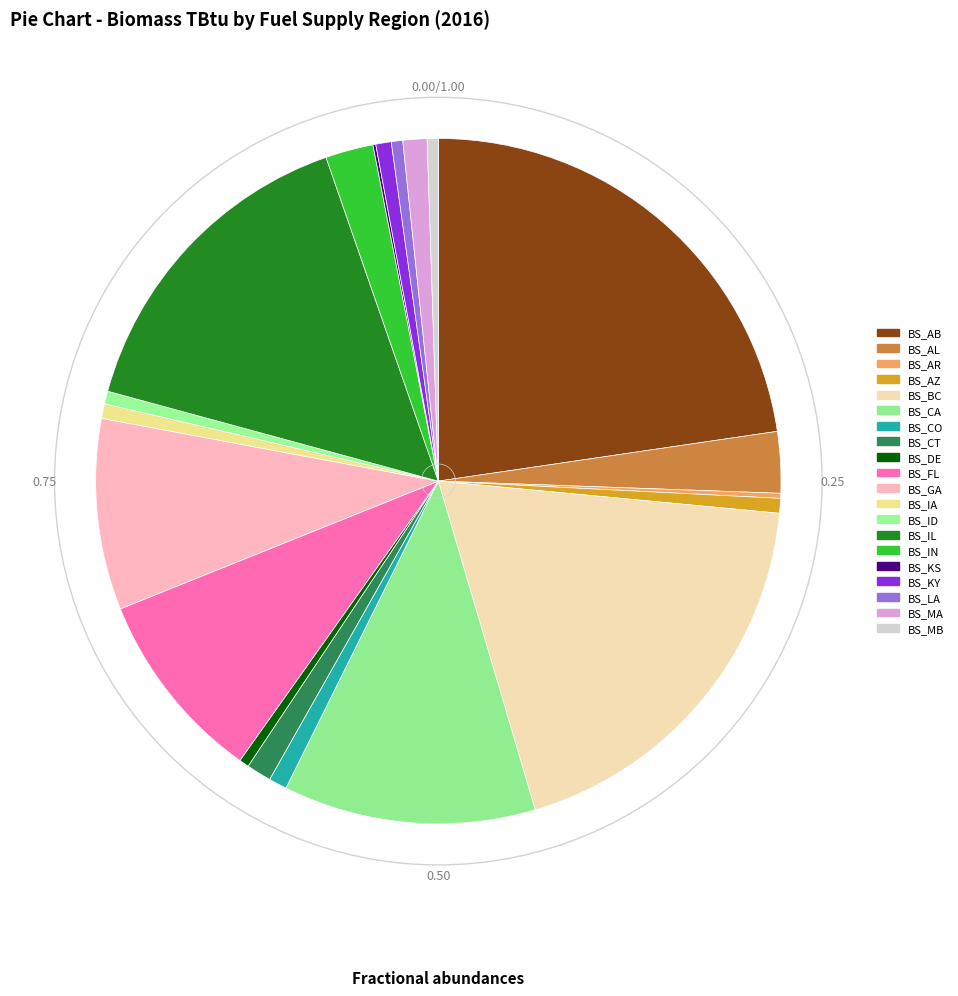

Is the sum of BS_IL and BS_KY greater than half?

No